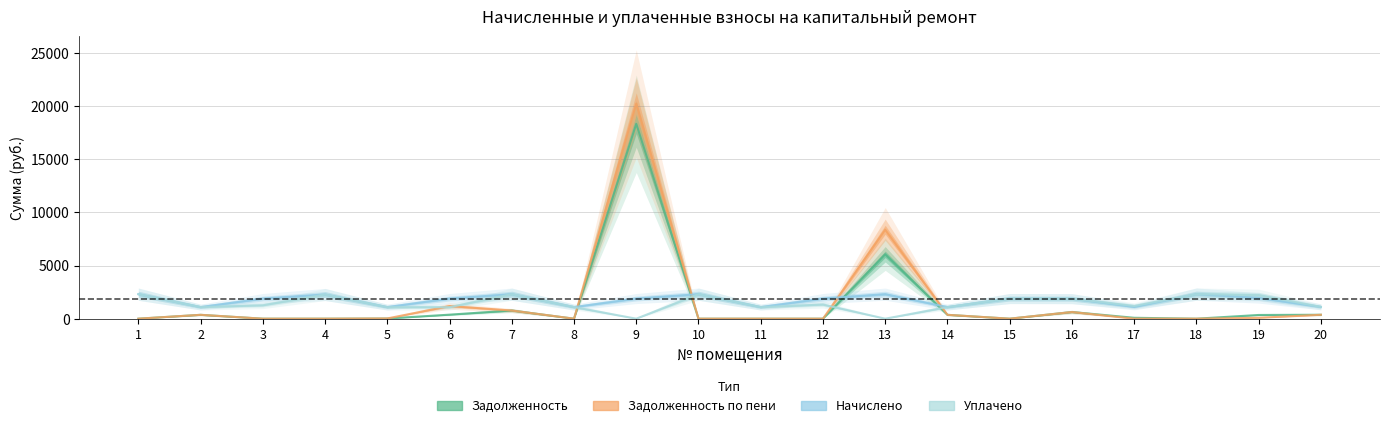

How many positive values does the задолженность series have?

12